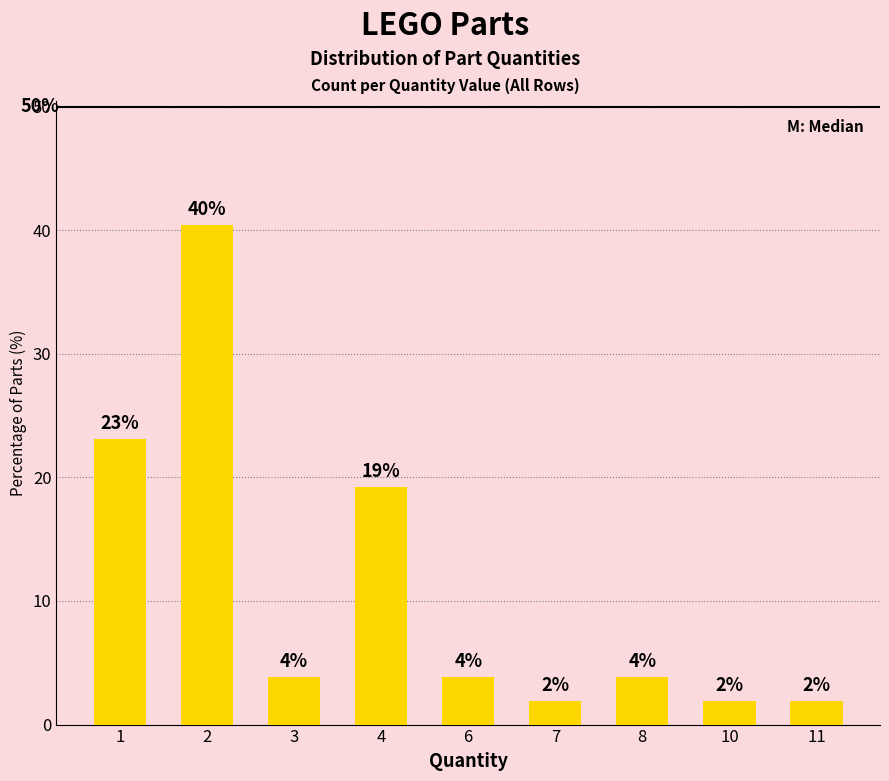

True or false: the data shows 1.9 at 11.

True